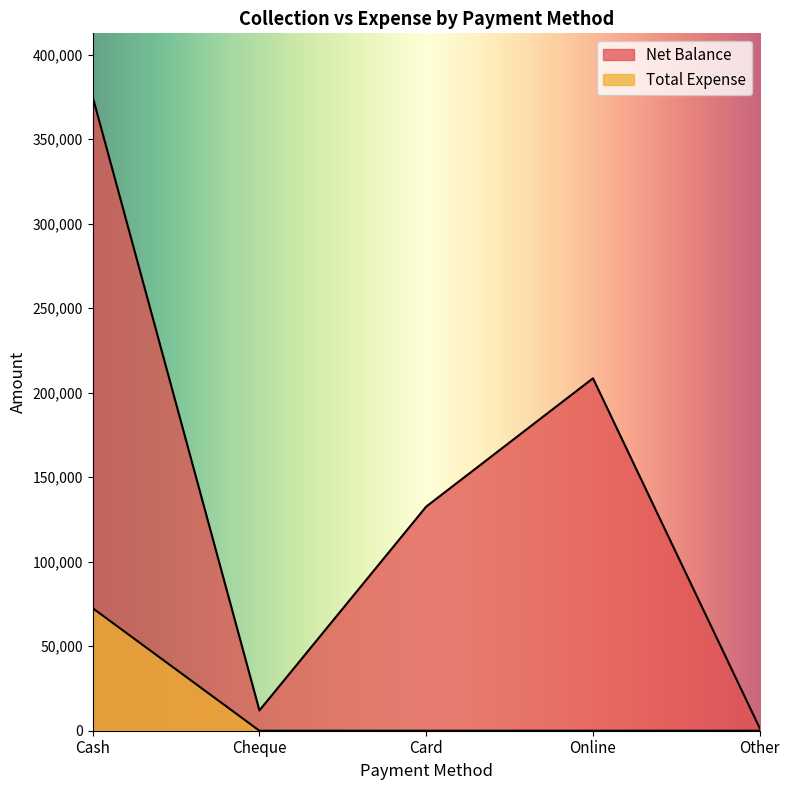

What is the sum of all Total Expense values?

72511